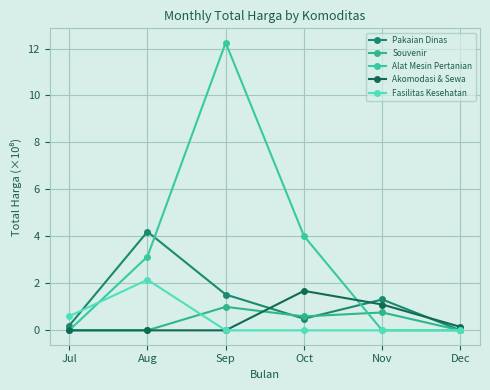

What are all the series names shown in the legend?

Pakaian Dinas, Souvenir, Alat Mesin Pertanian, Akomodasi & Sewa, Fasilitas Kesehatan